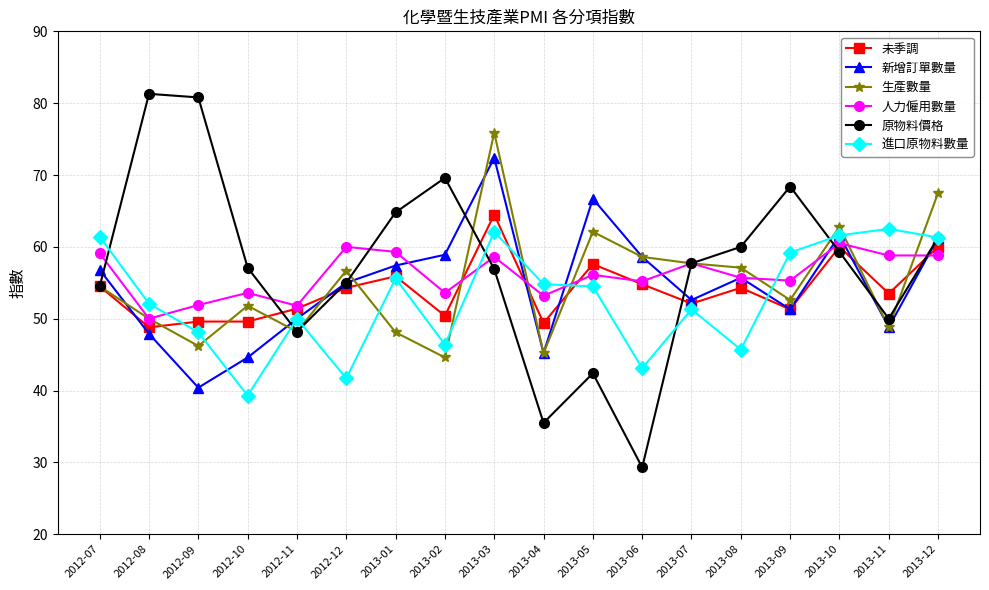

What is the label of the 7th point from the left?

2013-01